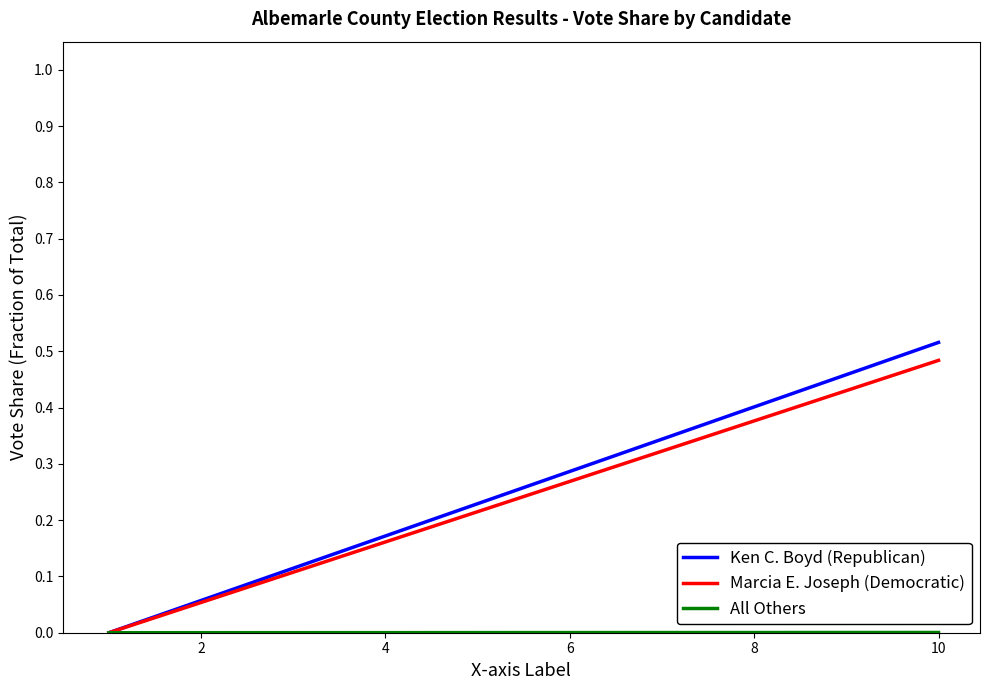

Which series has the largest range (max minus min)?

Ken C. Boyd (Republican)